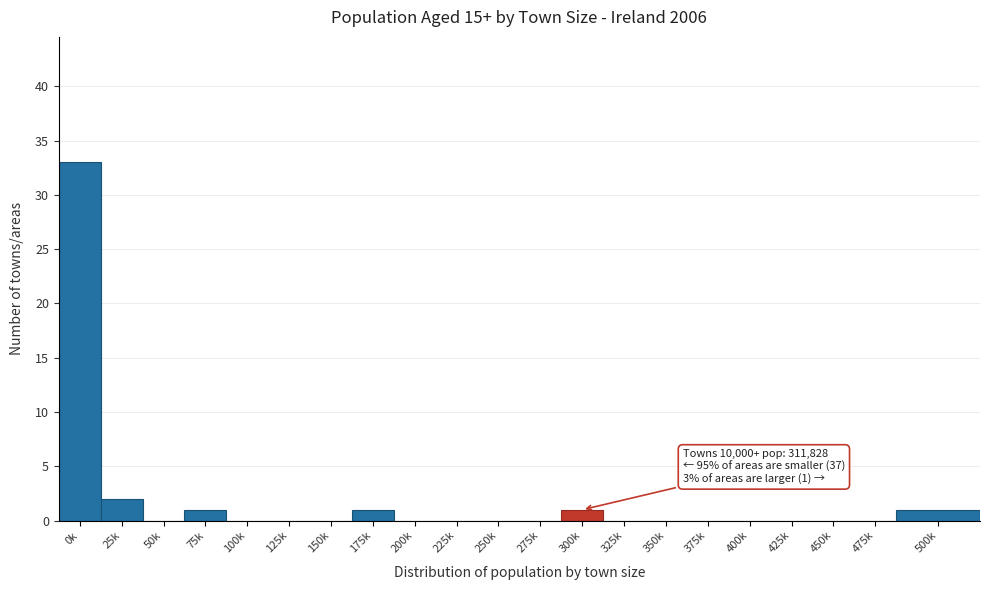

Reading left to right, transcribe all the data shown in this chart.

0k=33	25k=2	50k=0	75k=1	100k=0	125k=0	150k=0	175k=1	200k=0	225k=0	250k=0	275k=0	300k=1	325k=0	350k=0	375k=0	400k=0	425k=0	450k=0	475k=0	500k=1